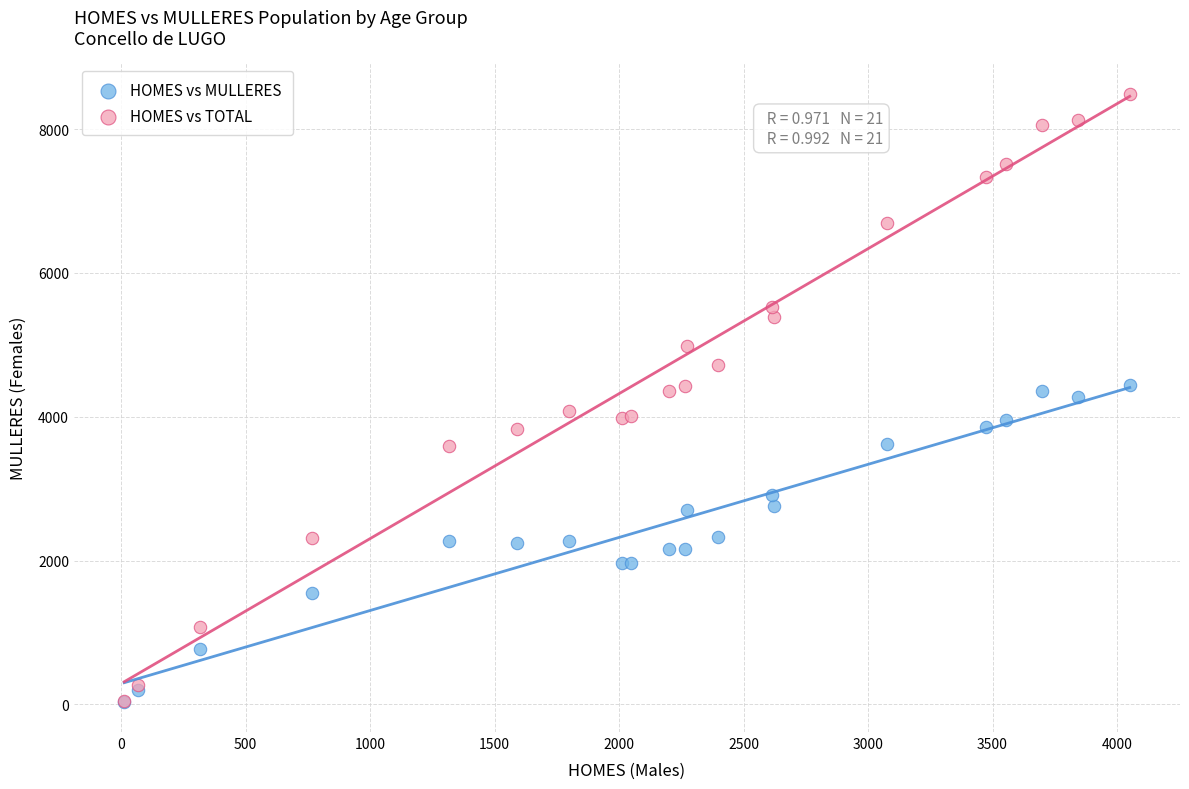

What are all the series names shown in the legend?

HOMES vs MULLERES, HOMES vs TOTAL